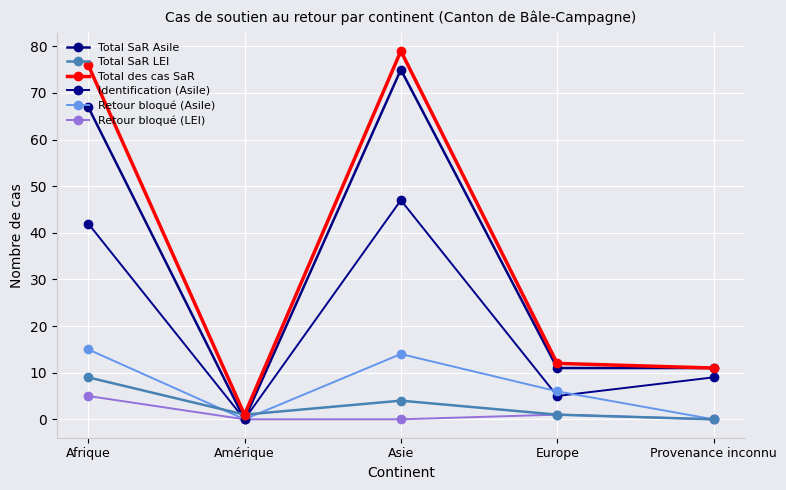

Which series has the largest range (max minus min)?

Total des cas SaR